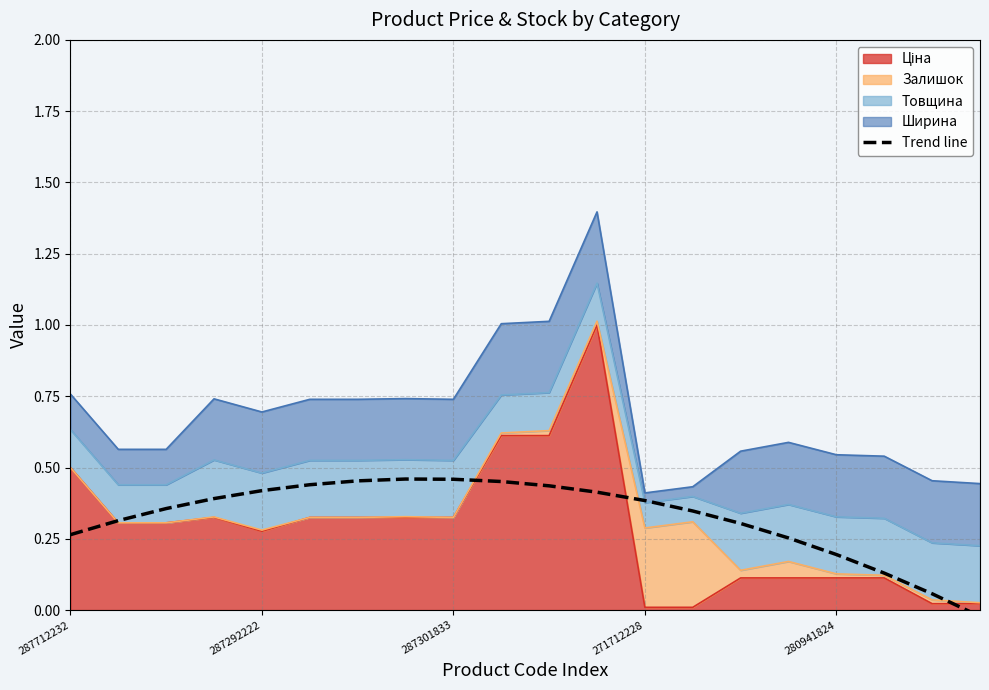

The chart shows a value of 0.3 at 15. True or false?

True